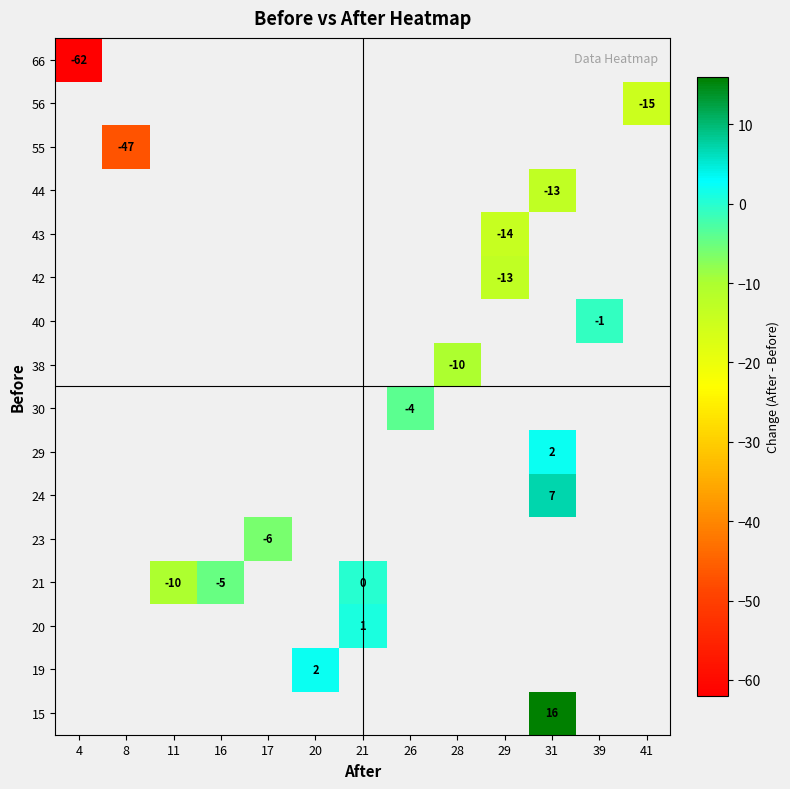

Is the value of 29 at 17 greater than the value of 23 at 41?

No